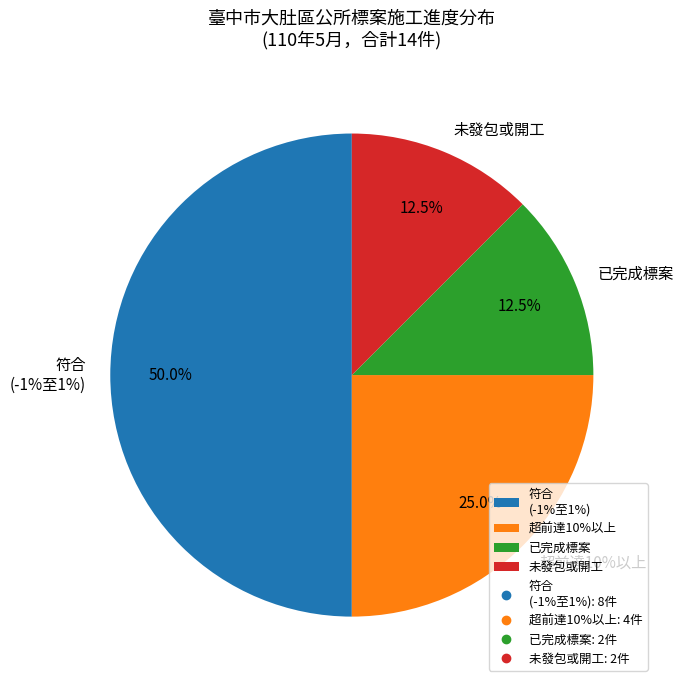

Which slice is the largest?

符合 -1%至1%